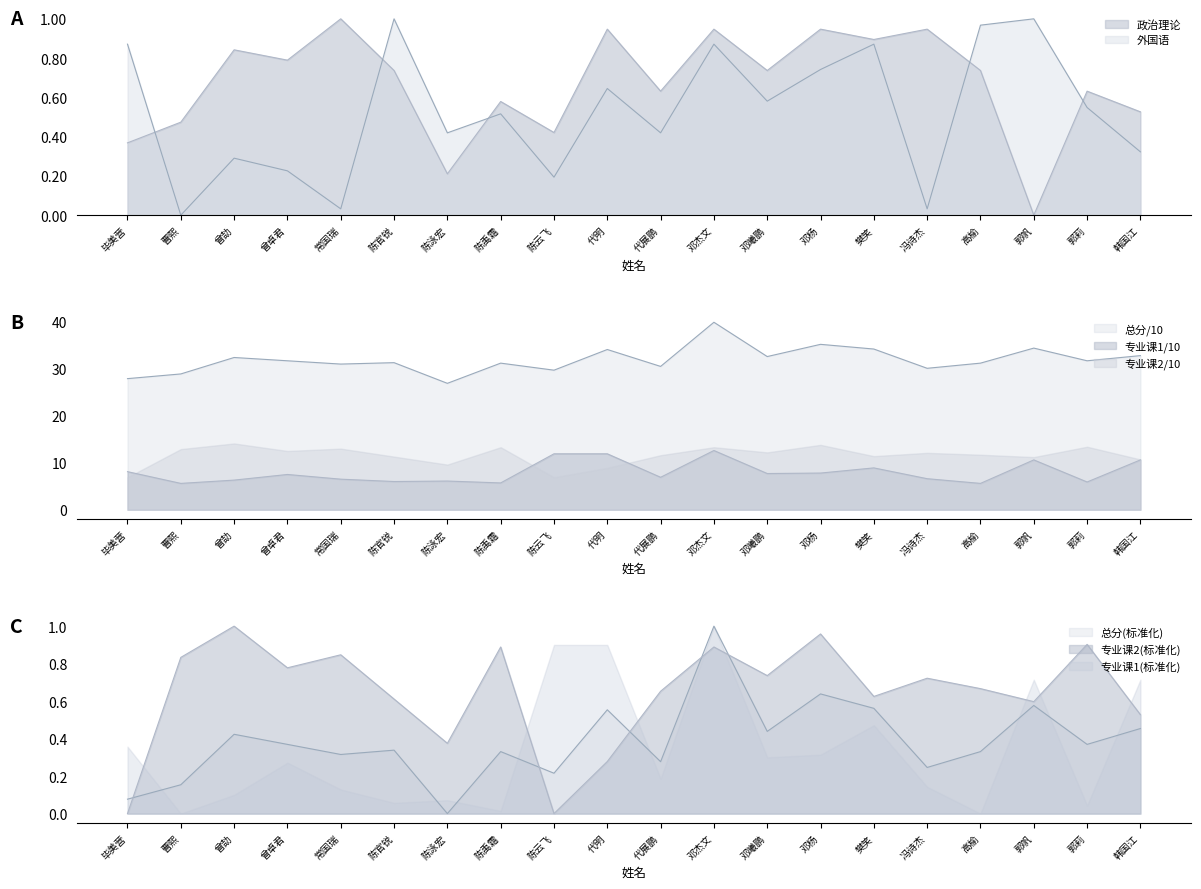

Which series has the largest total across all categories?

专业课1